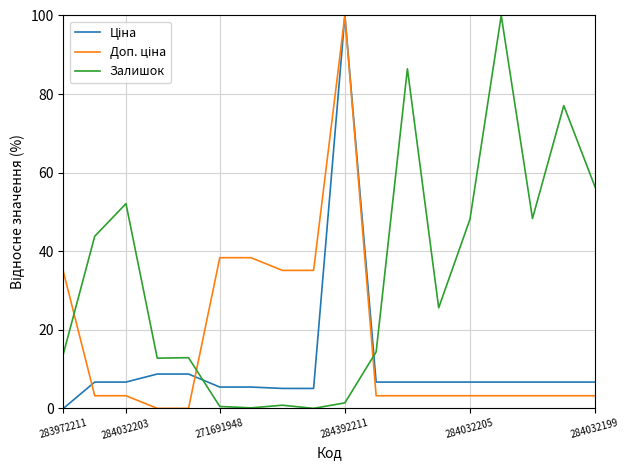

What is the maximum value shown in the chart?

100.0